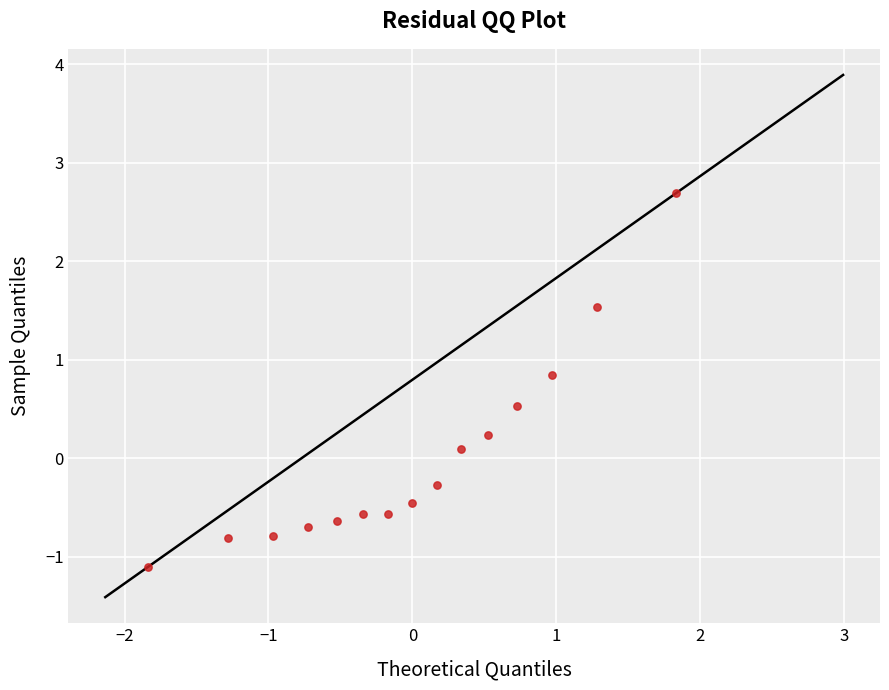

What is the range of Y values (max minus min)?

3.8